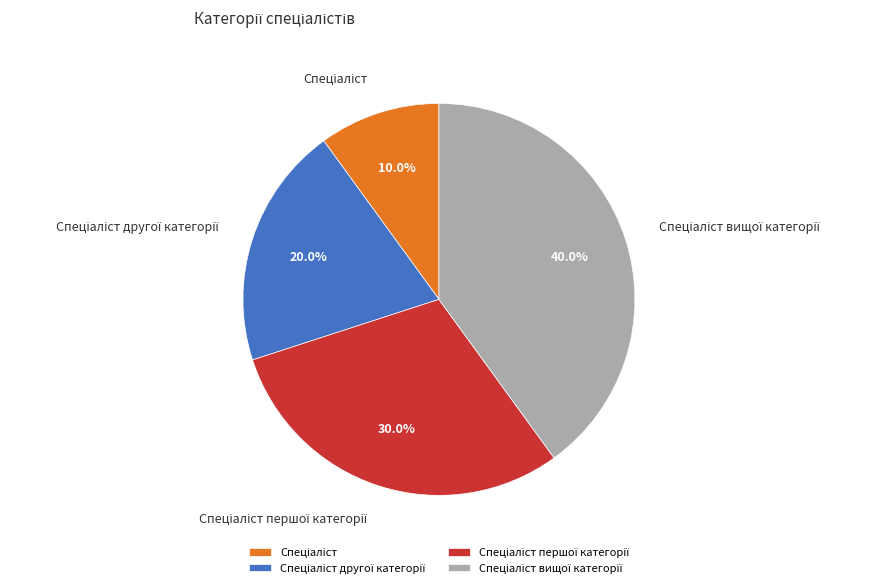

How many slices are in this pie chart?

4